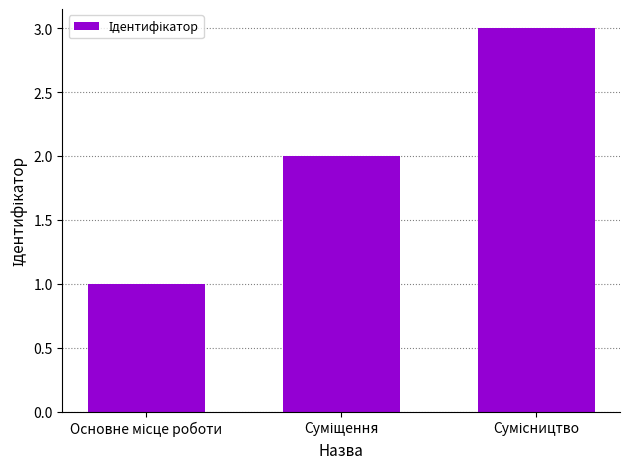

Reading left to right, list all the values displayed in this chart.

1	2	3